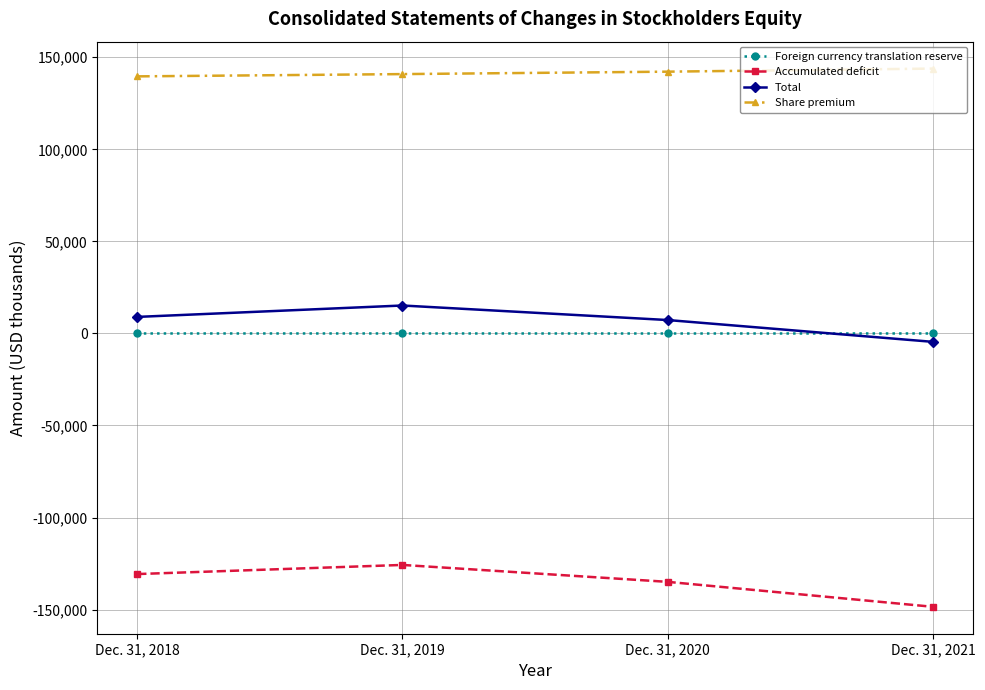

The value of Share premium at Dec. 31, 2020 is 54014. True or false?

False